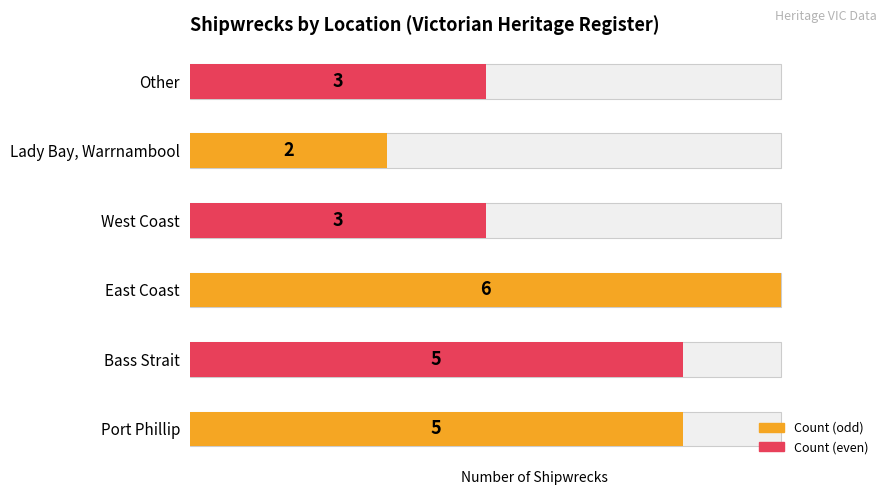

How many categories are shown in the chart?

6